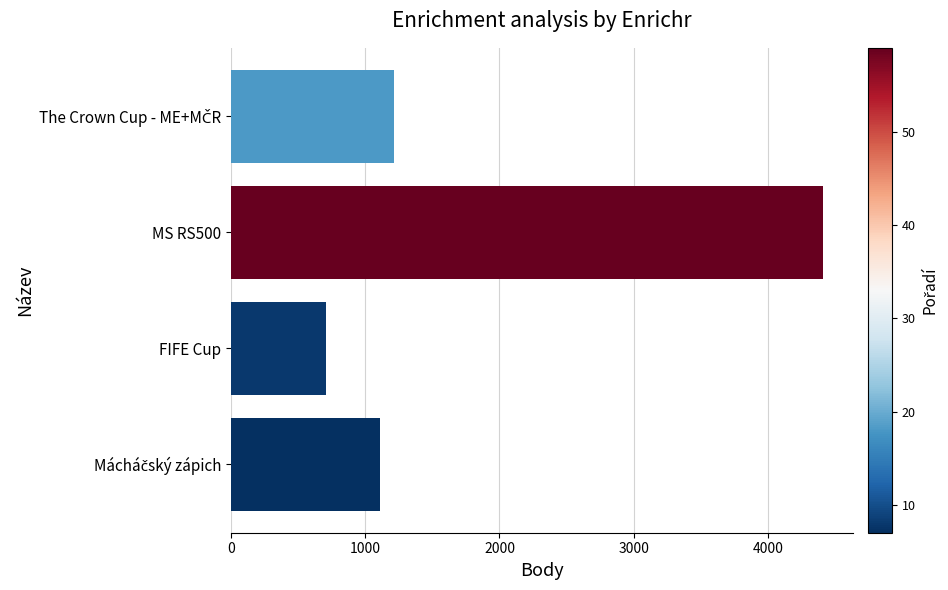

What is the ratio of the value at MS RS500 to the value at FIFE Cup?

6.2